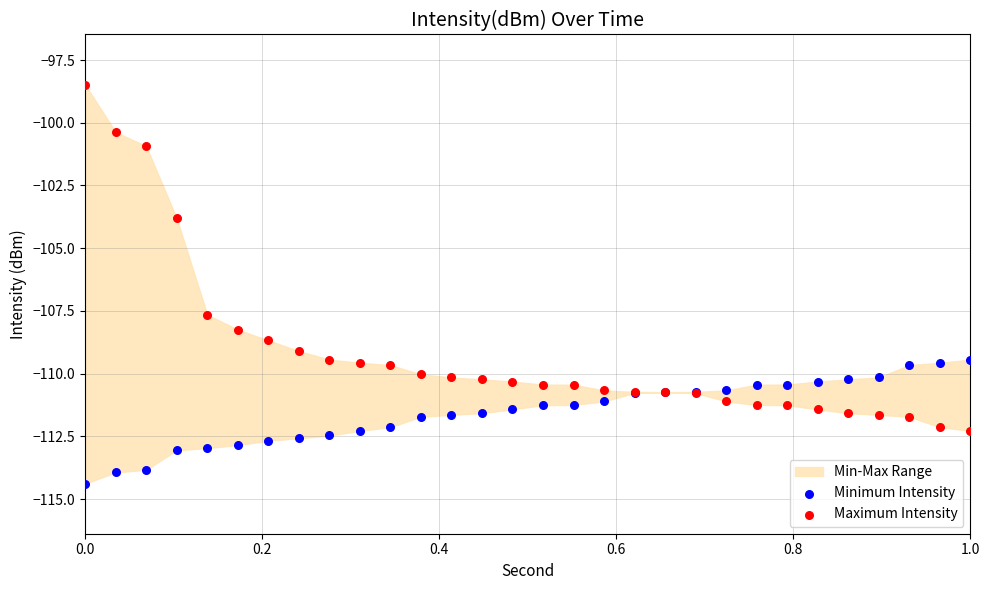

Across all series, what Y value is closest to -106?

-107.6